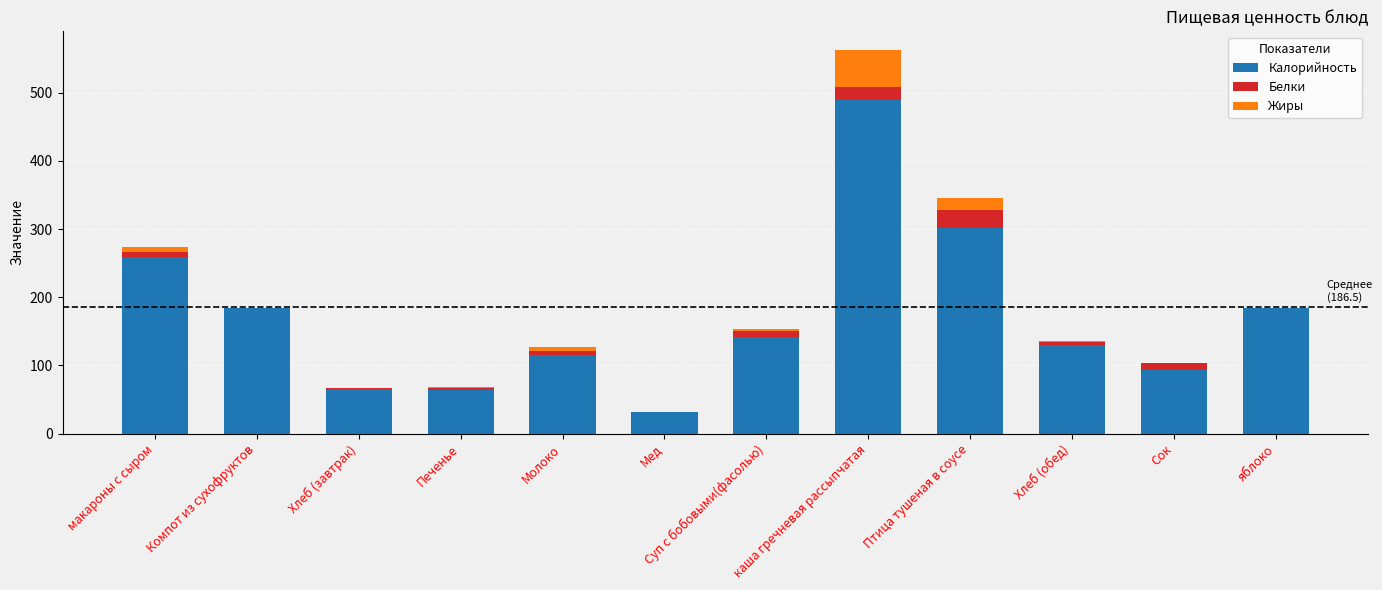

Are the bars horizontal?

No